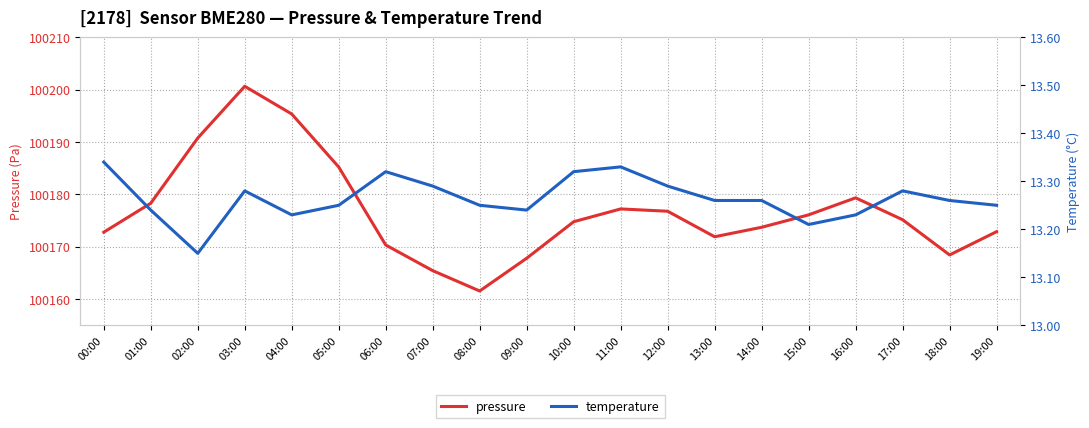

Which series has the widest spread of values?

pressure